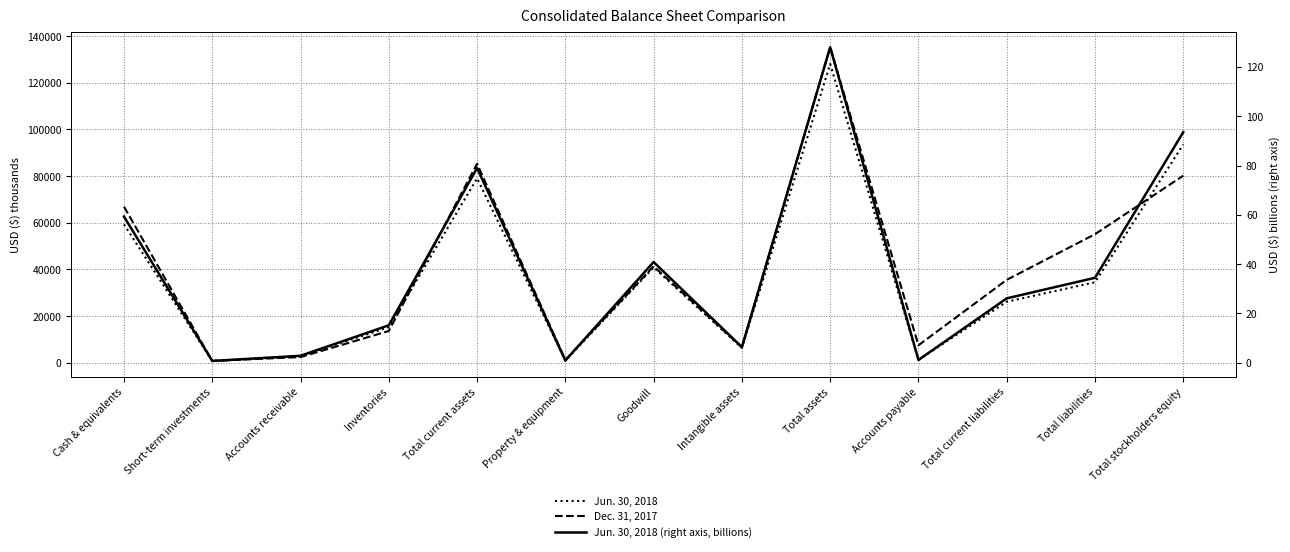

Reading left to right, extract all data points from this chart.

Jun. 30, 2018: Cash & equivalents=59290.0	Short-term investments=744.0	Accounts receivable=2835.0	Inventories=15196.0	Total current assets=78993.0	Property & equipment=929.0	Goodwill=40846.0	Intangible assets=6357.0	Total assets=127977.0	Accounts payable=1146.0	Total current liabilities=26128.0	Total liabilities=34463.0	Total stockholders equity=93514.0
Dec. 31, 2017: Cash & equivalents=66868.0	Short-term investments=747.0	Accounts receivable=2406.0	Inventories=13576.0	Total current assets=85239.0	Property & equipment=1166.0	Goodwill=41295.0	Intangible assets=6616.0	Total assets=135192.0	Accounts payable=7451.0	Total current liabilities=35496.0	Total liabilities=55058.0	Total stockholders equity=80134.0
Jun. 30, 2018 (right axis, billions): Cash & equivalents=59.3	Short-term investments=0.7	Accounts receivable=2.8	Inventories=15.2	Total current assets=79.0	Property & equipment=0.9	Goodwill=40.8	Intangible assets=6.4	Total assets=128.0	Accounts payable=1.1	Total current liabilities=26.1	Total liabilities=34.5	Total stockholders equity=93.5